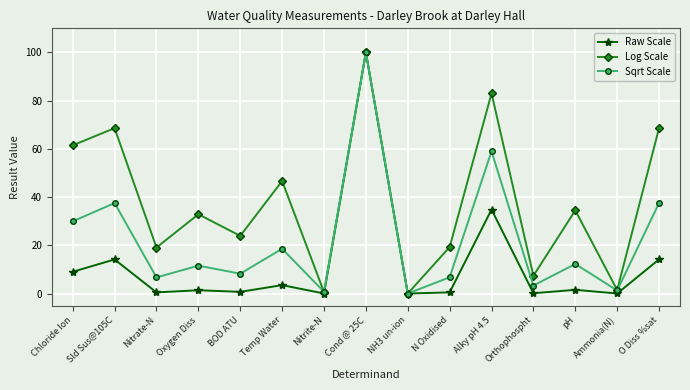

What is the label of the 10th point from the right?

Temp Water